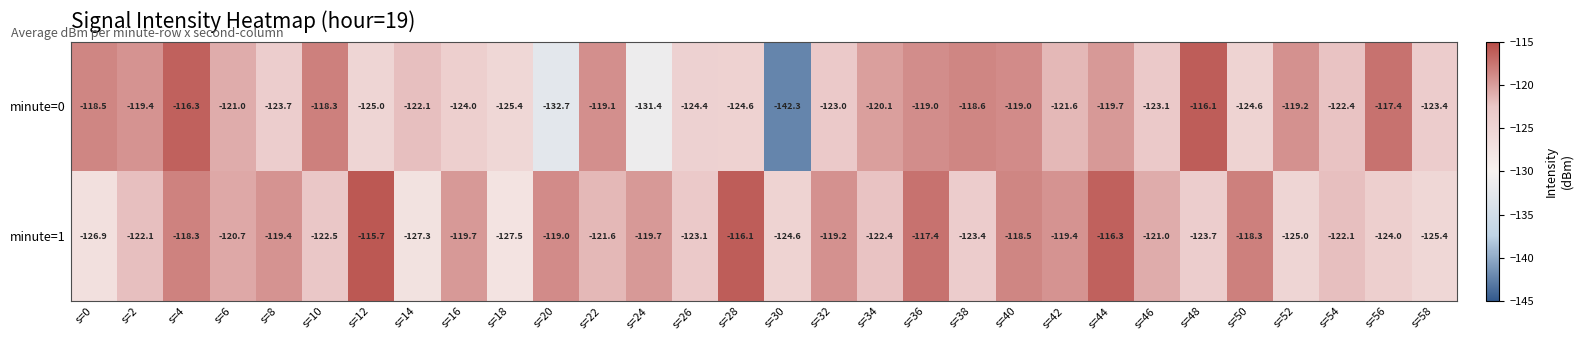

At s=48, list the series in order from smallest to largest.

minute=1, minute=0